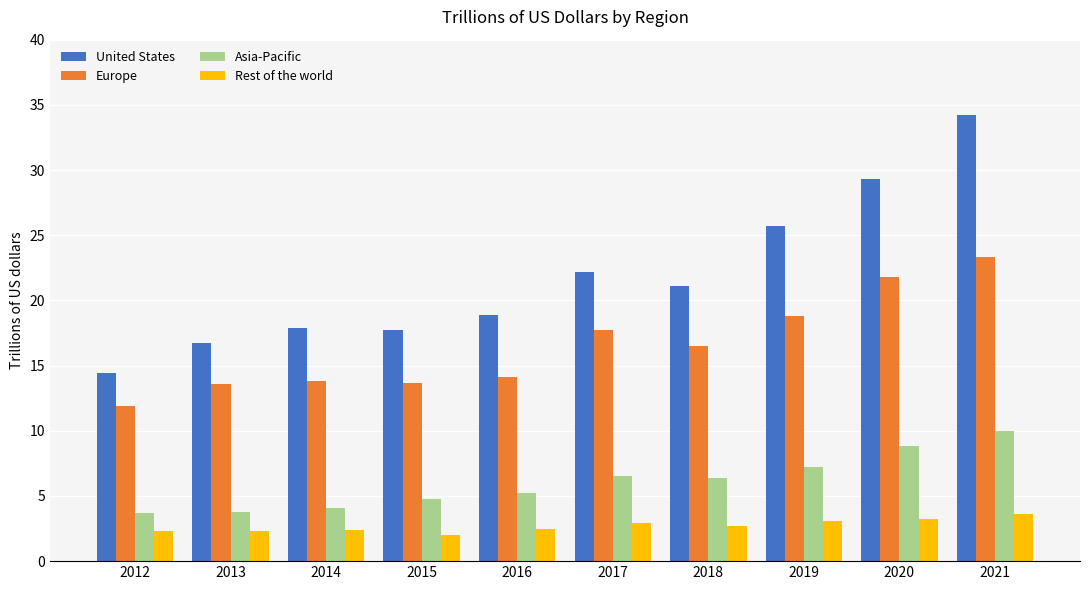

How many data points in Asia-Pacific are less than 6?

5